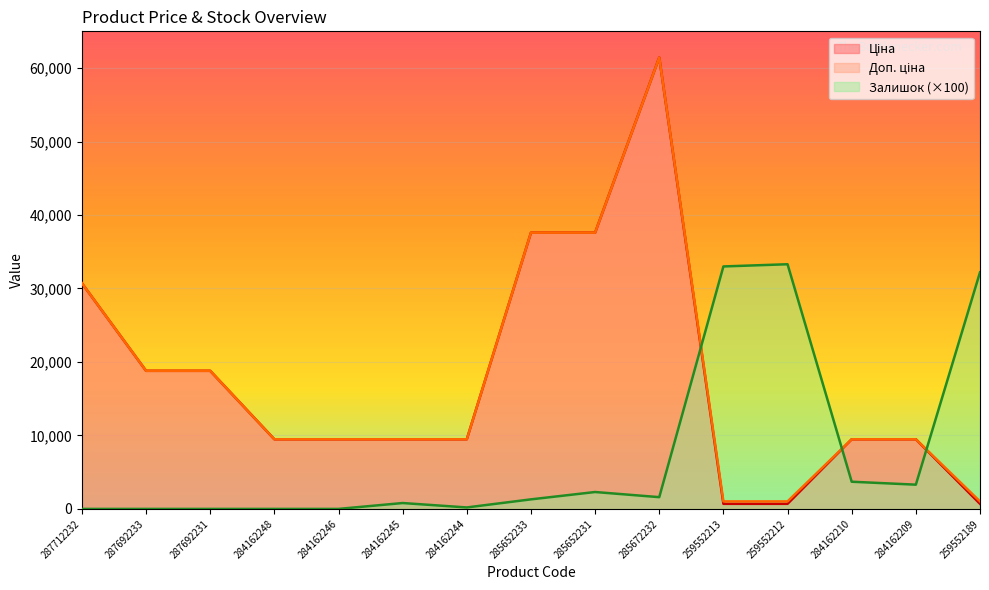

Reading left to right, transcribe all the data shown in this chart.

Ціна: 287712232=30717.1	287692233=18796.8	287692231=18796.8	284162248=9480.1	284162246=9480.1	284162245=9480.1	284162244=9480.1	285652233=37593.6	285652231=37593.6	285672232=61434.3	259552213=693.7	259552212=693.7	284162210=9480.1	284162209=9480.1	259552189=693.7
Доп. ціна: 287712232=30717.1	287692233=18796.8	287692231=18796.8	284162248=9480.1	284162246=9480.1	284162245=9480.1	284162244=9480.1	285652233=37593.6	285652231=37593.6	285672232=61434.3	259552213=1024.6	259552212=1024.6	284162210=9480.1	284162209=9480.1	259552189=1024.6
Залишок: 287712232=0.0	287692233=0.0	287692231=0.0	284162248=0.0	284162246=0.0	284162245=800.0	284162244=200.0	285652233=1300.0	285652231=2300.0	285672232=1600.0	259552213=33000.0	259552212=33300.0	284162210=3700.0	284162209=3300.0	259552189=32200.0